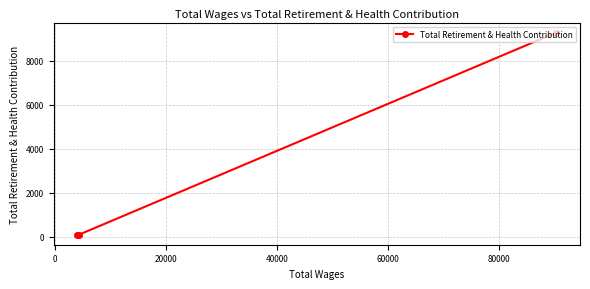

Does the chart display data point markers on the line(s)?

Yes